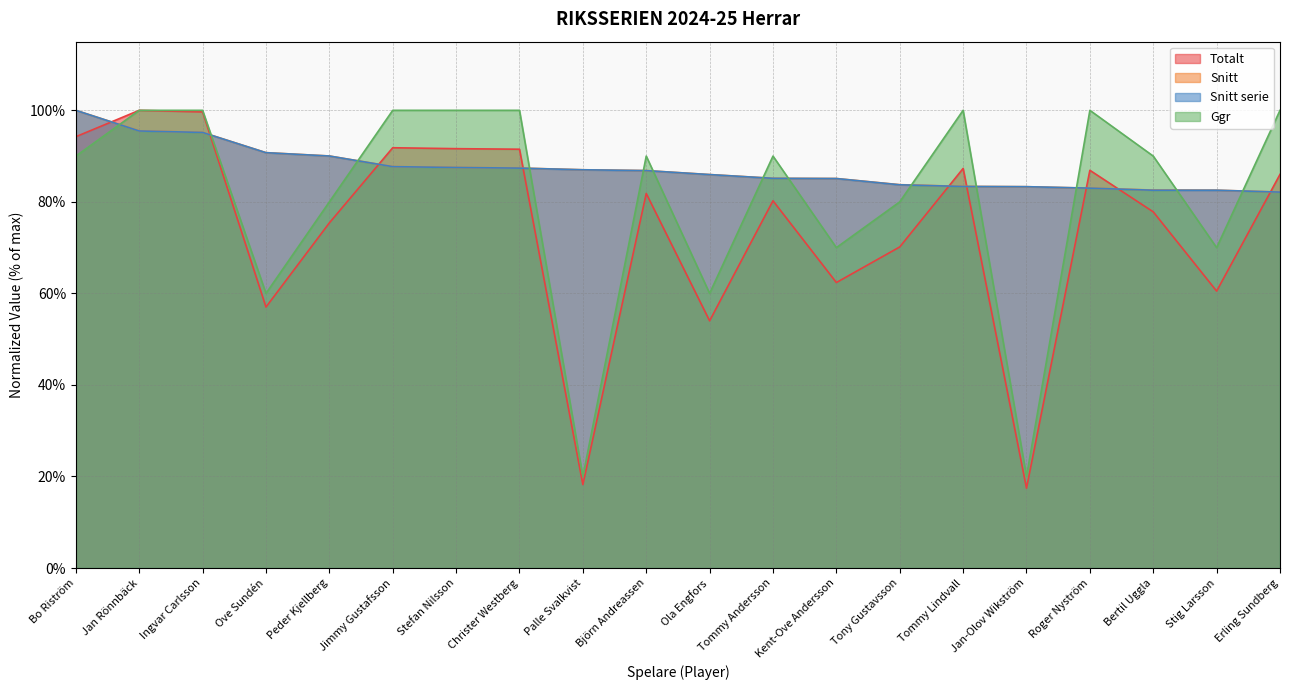

The value of Snitt serie at Peder Kjellberg is 90.0. True or false?

True